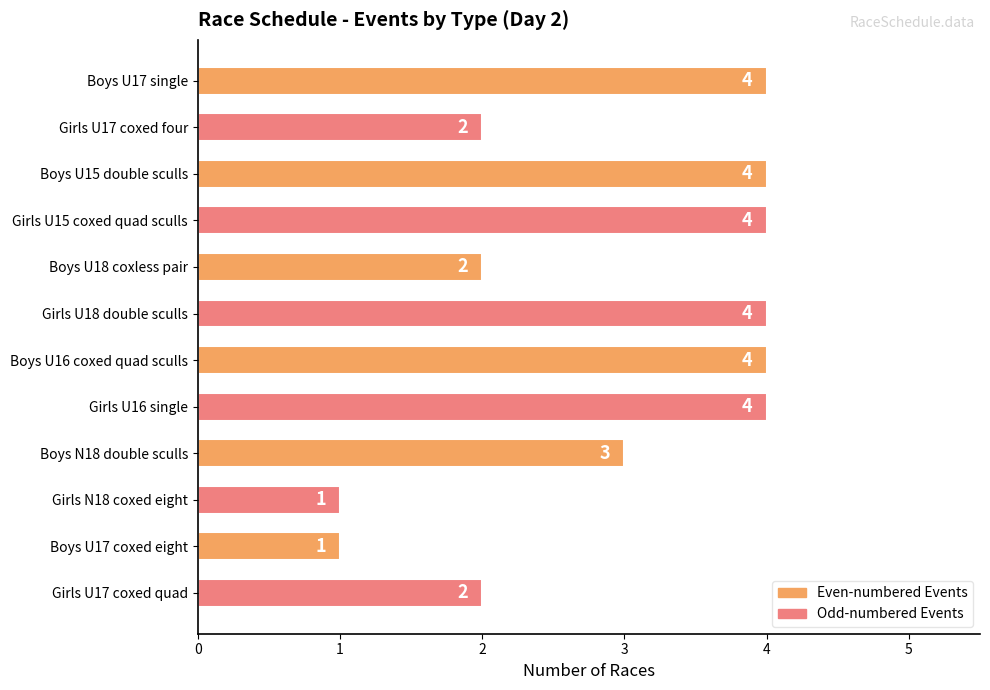

What is the difference between the second highest and second lowest values?

3